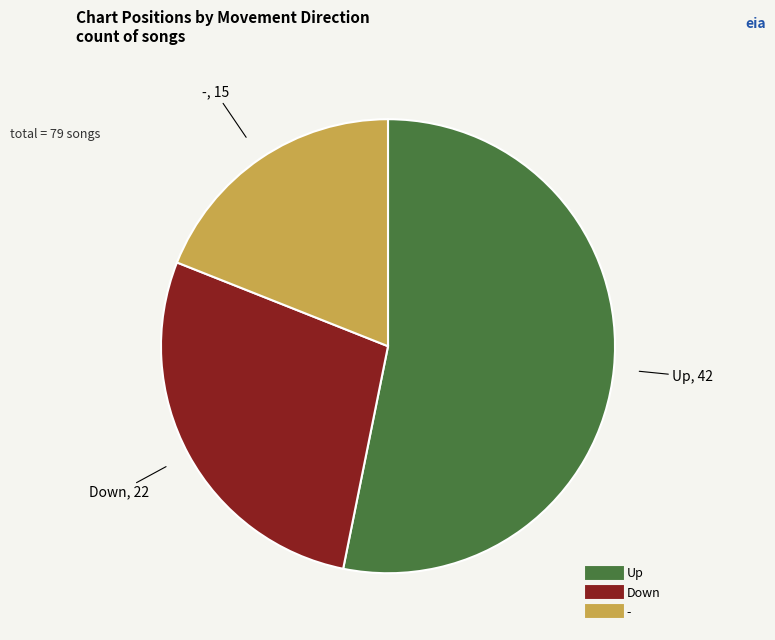

Is there any slice that represents more than half of the pie?

Yes